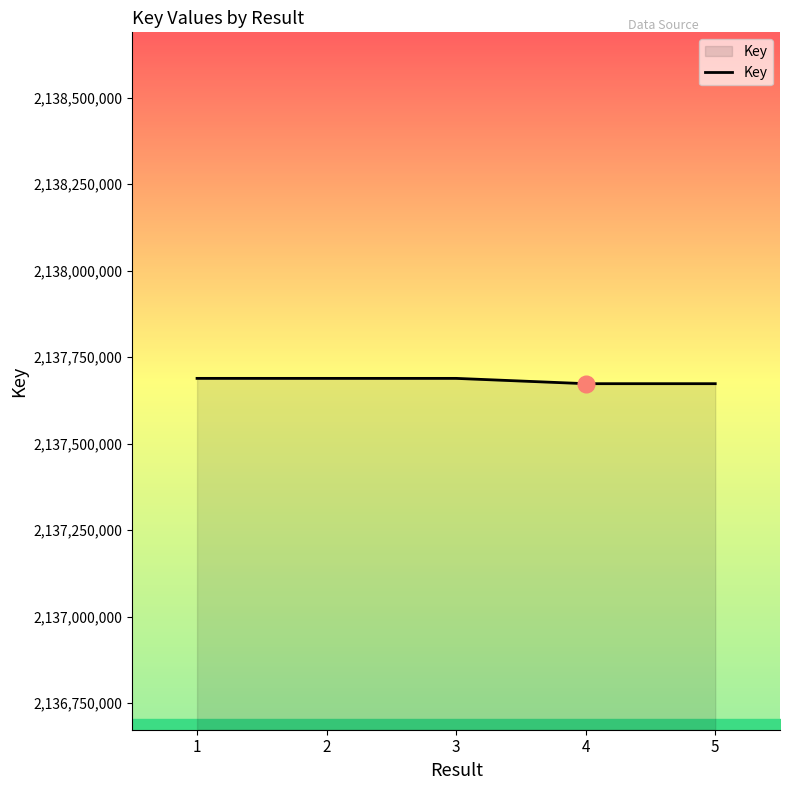

Is it true that the value at 2 is 3837681261?

False